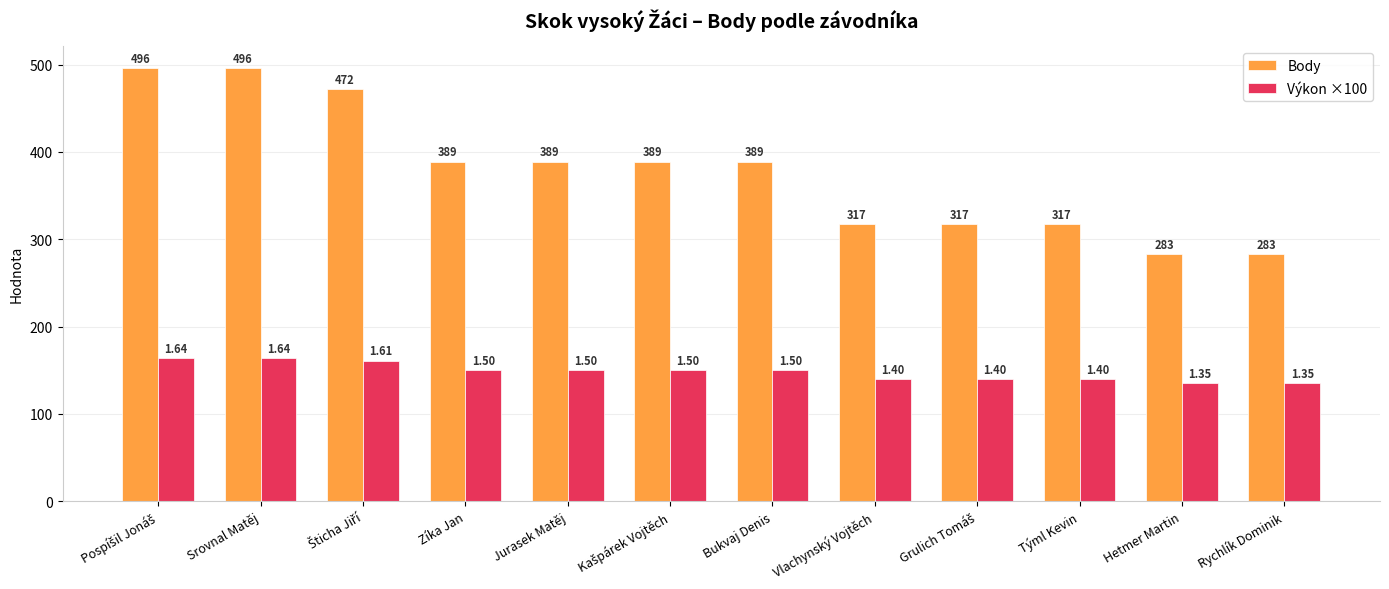

Which series has the widest spread of values?

Body